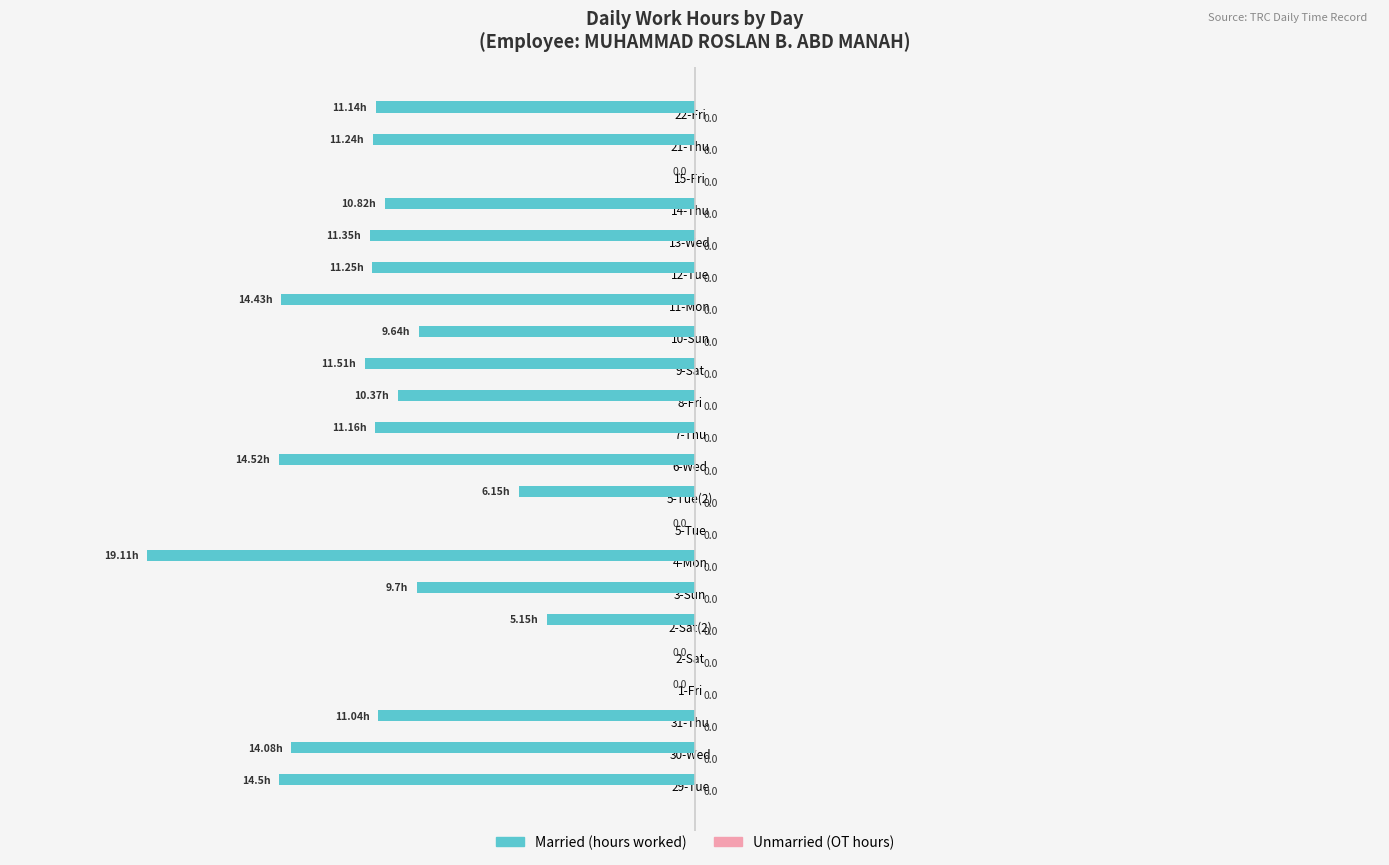

Between 2-Sat and 4-Mon, which is larger?

2-Sat